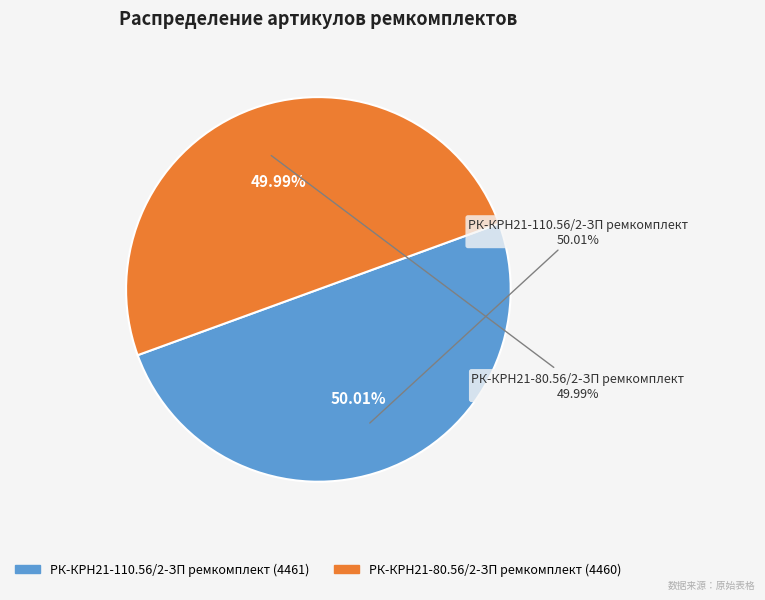

What percentage is the РК-КРН21-80.56/2-ЗП ремкомплект slice, to the nearest percent?

50%